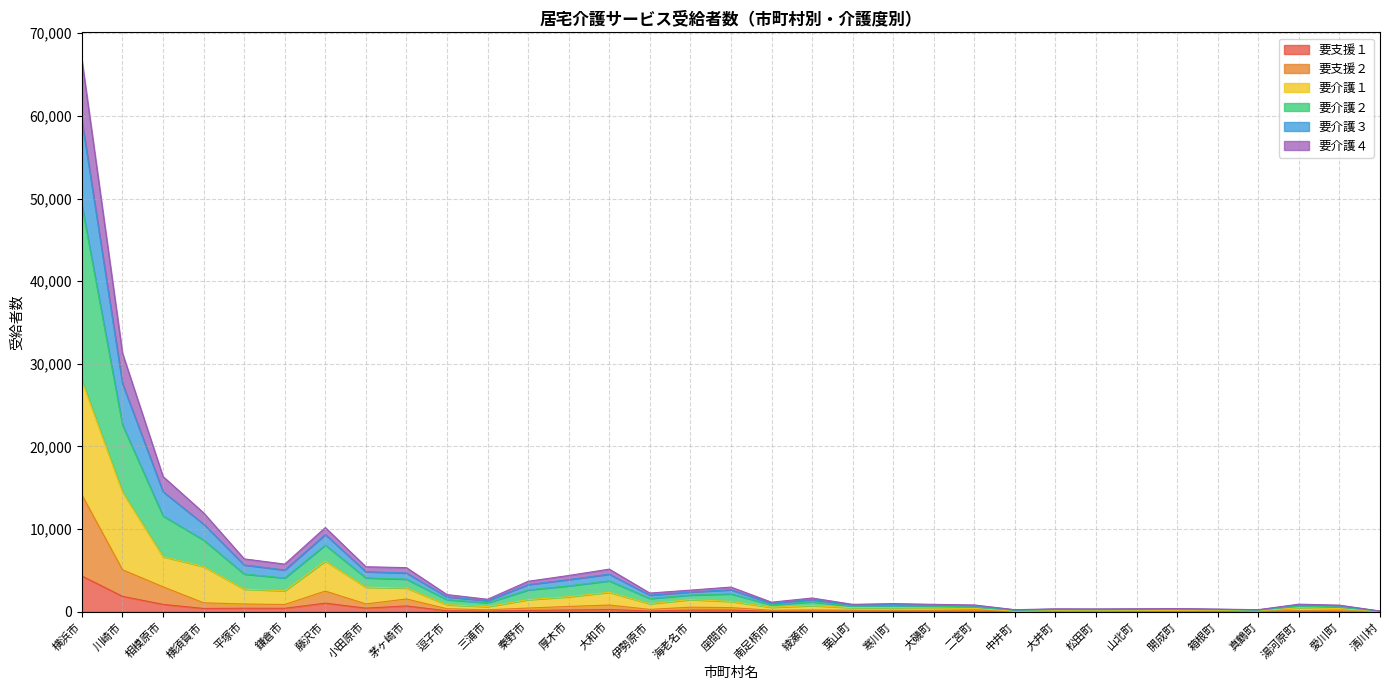

At which label does 要支援１ reach its peak?

横浜市